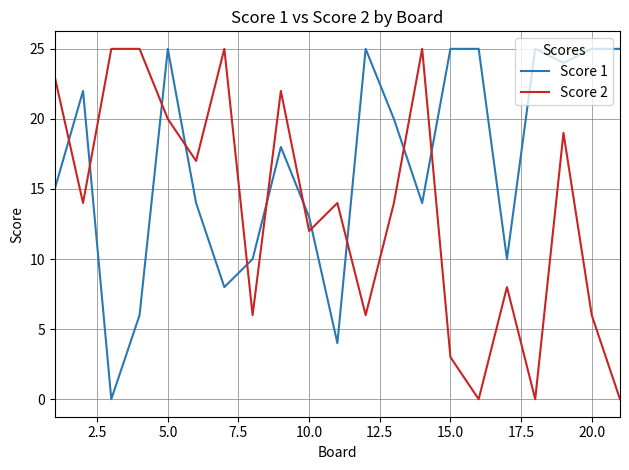

List the series in order of their overall mean, lowest first.

Score 2, Score 1